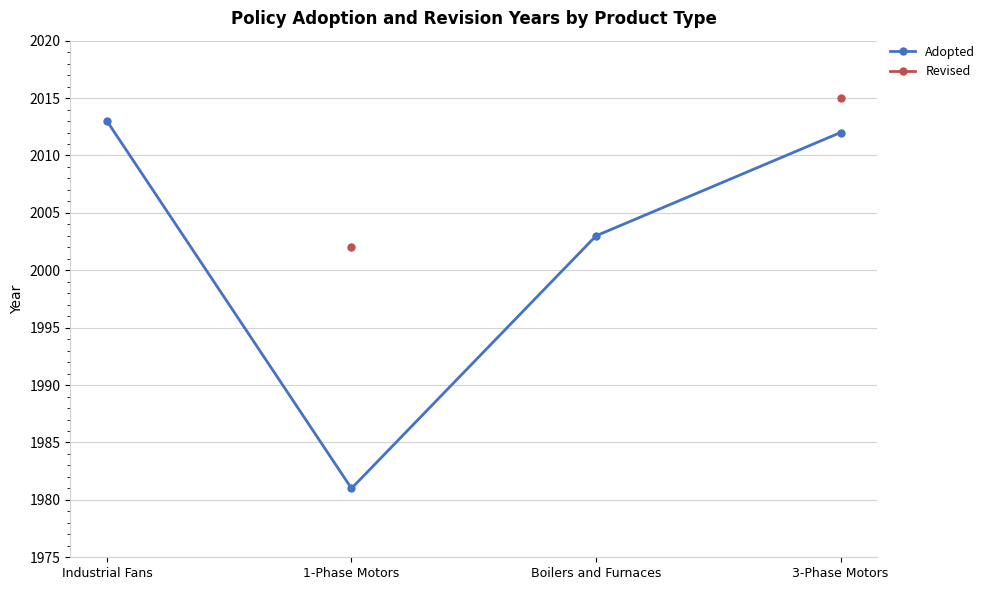

In Adopted, how many points are lower than both neighbors (excluding endpoints)?

1